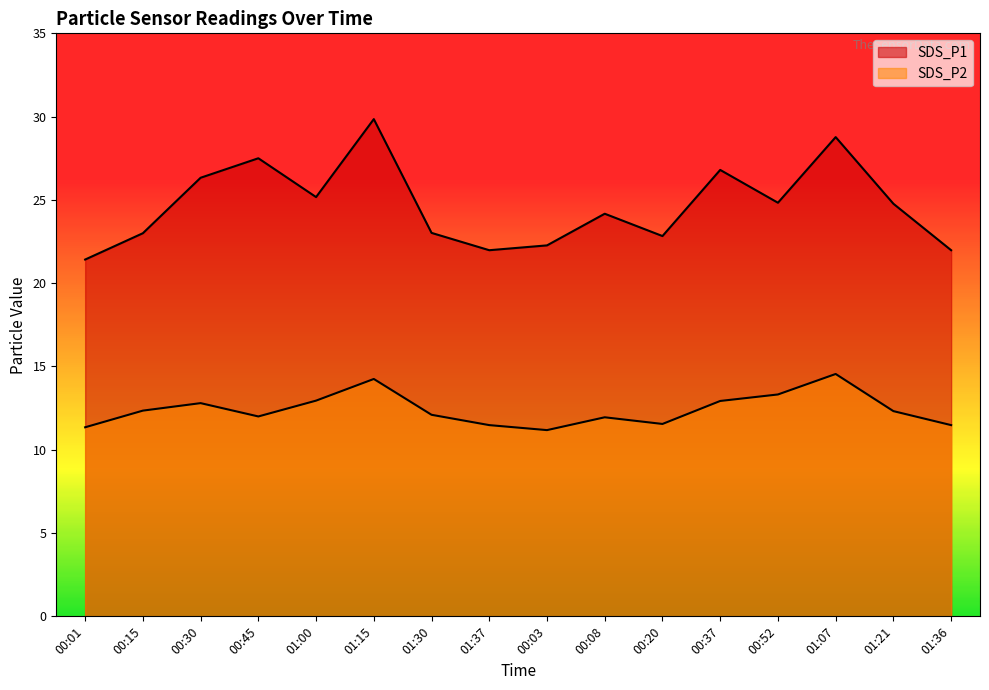

Is it true that SDS_P2 equals 5.7 at 01:30?

False